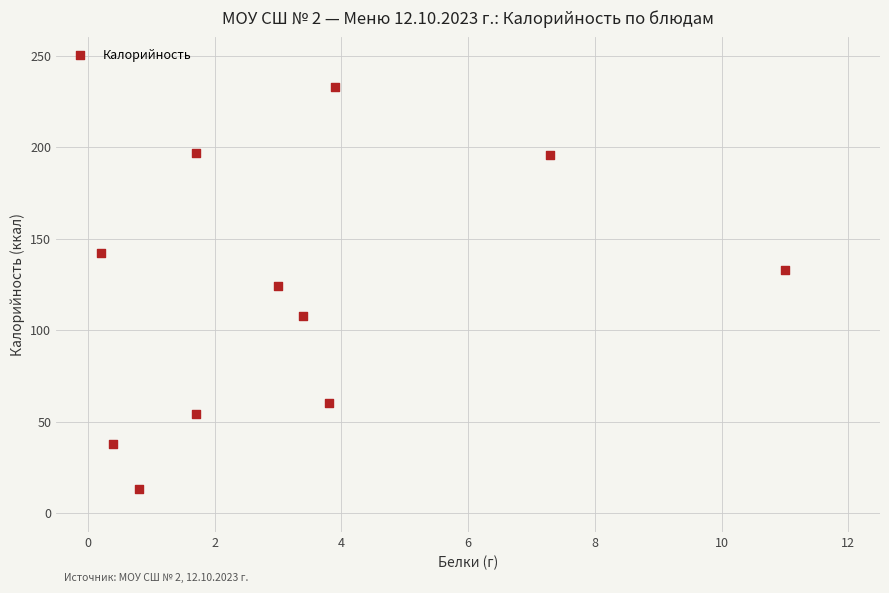

What is the range of Y values (max minus min)?

220